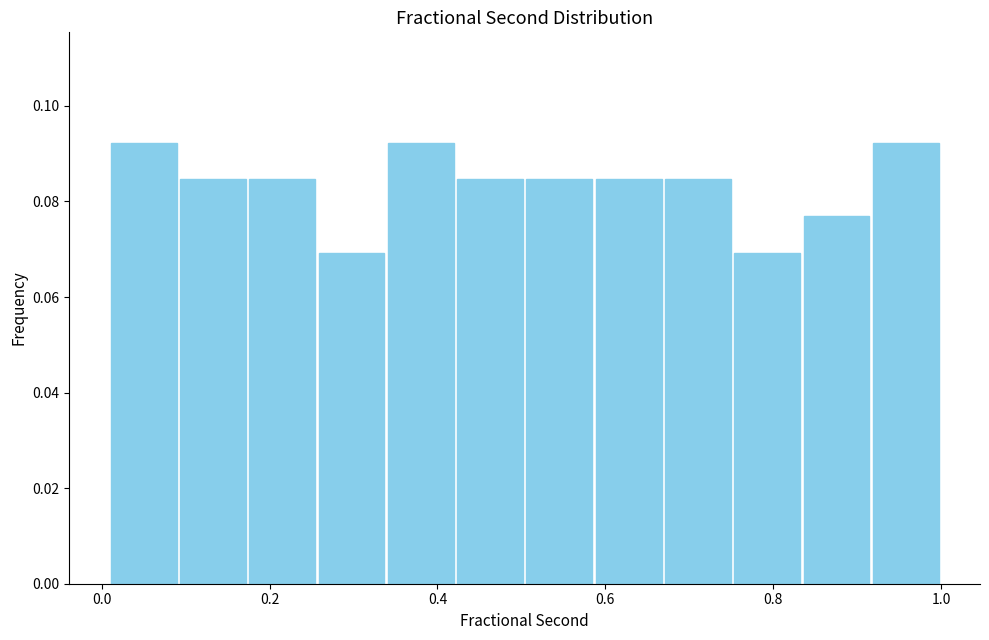

Reading left to right, transcribe this chart: for each bar, give the range it covers on the x-axis and its height. Neither the bar edges nor the heights are printed on the chart, so give them approximately, as read against the axes.

0.00 to 0.10: 0.092
0.10 to 0.18: 0.084
0.18 to 0.26: 0.084
0.26 to 0.34: 0.070
0.34 to 0.42: 0.092
0.42 to 0.50: 0.084
0.50 to 0.58: 0.084
0.58 to 0.66: 0.084
0.66 to 0.76: 0.084
0.76 to 0.84: 0.070
0.84 to 0.92: 0.076
0.92 to 1.00: 0.092